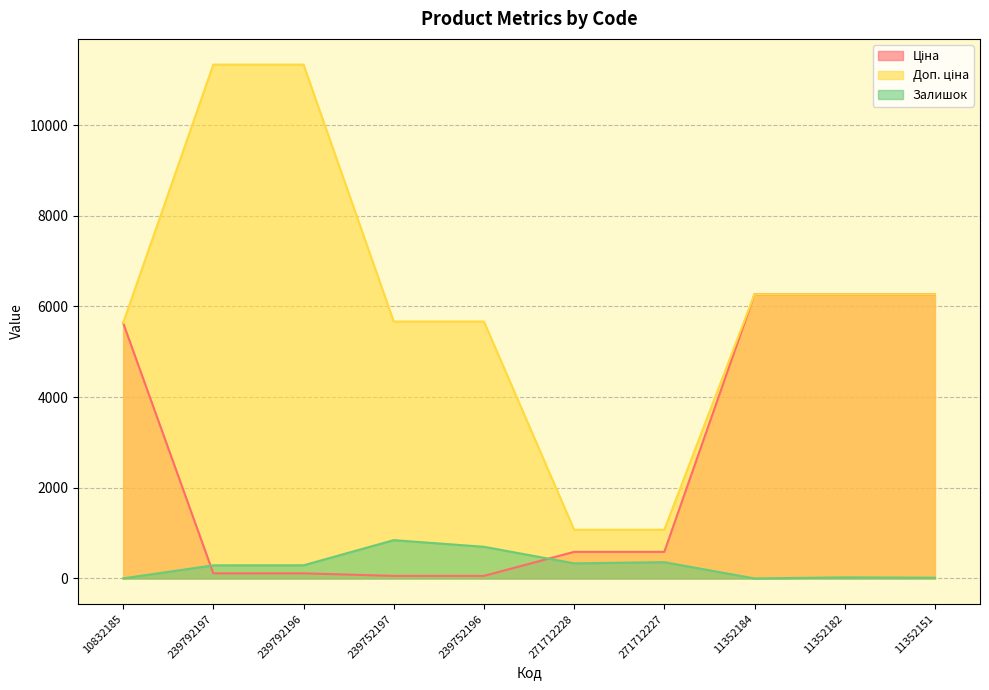

Read the Залишок value at 239752196.

698.0